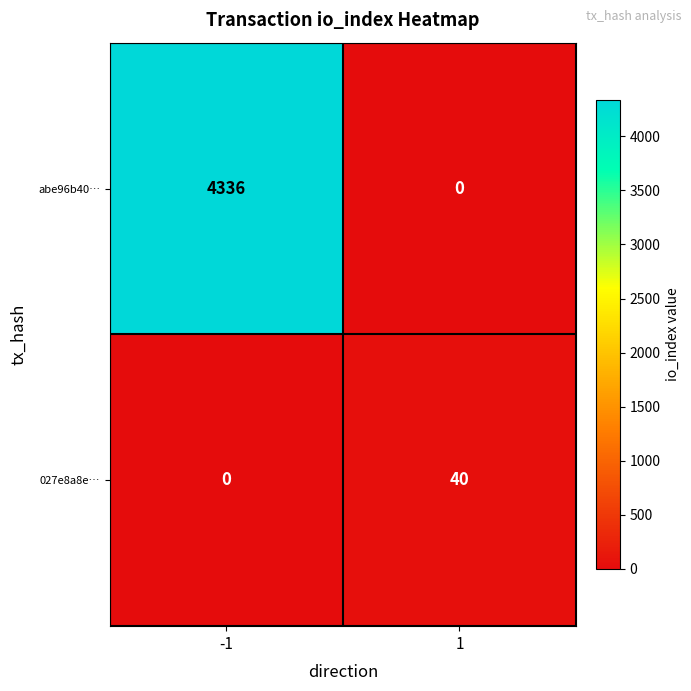

True or false: 027e8a8e… has a value of 40 at 1.

True